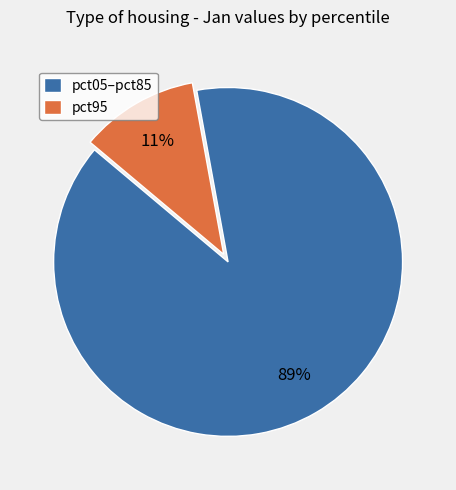

Is pct05–pct85 the majority of the pie?

Yes